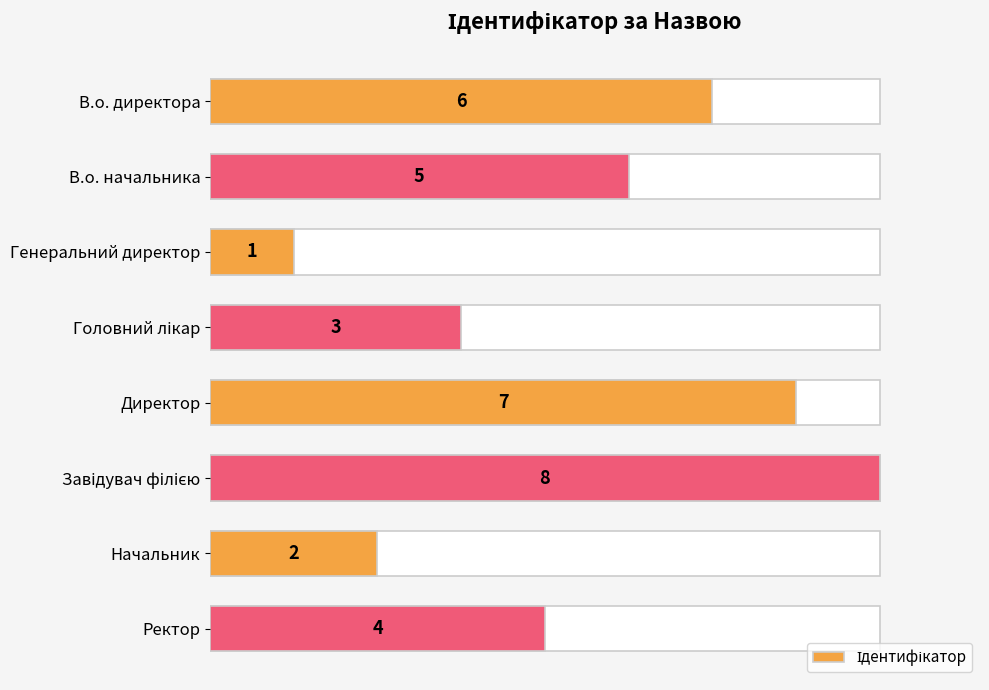

What is the sum of the values at Директор and Ректор?

11